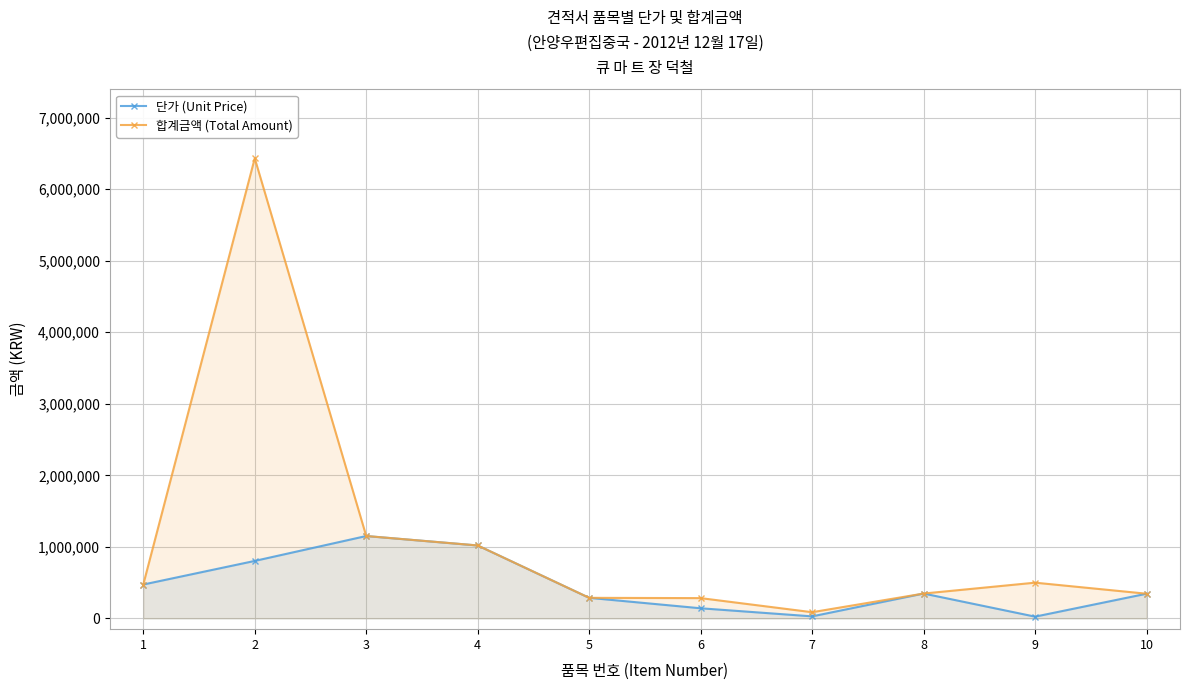

At which category does 단가 (Unit Price) reach its first local peak?

3